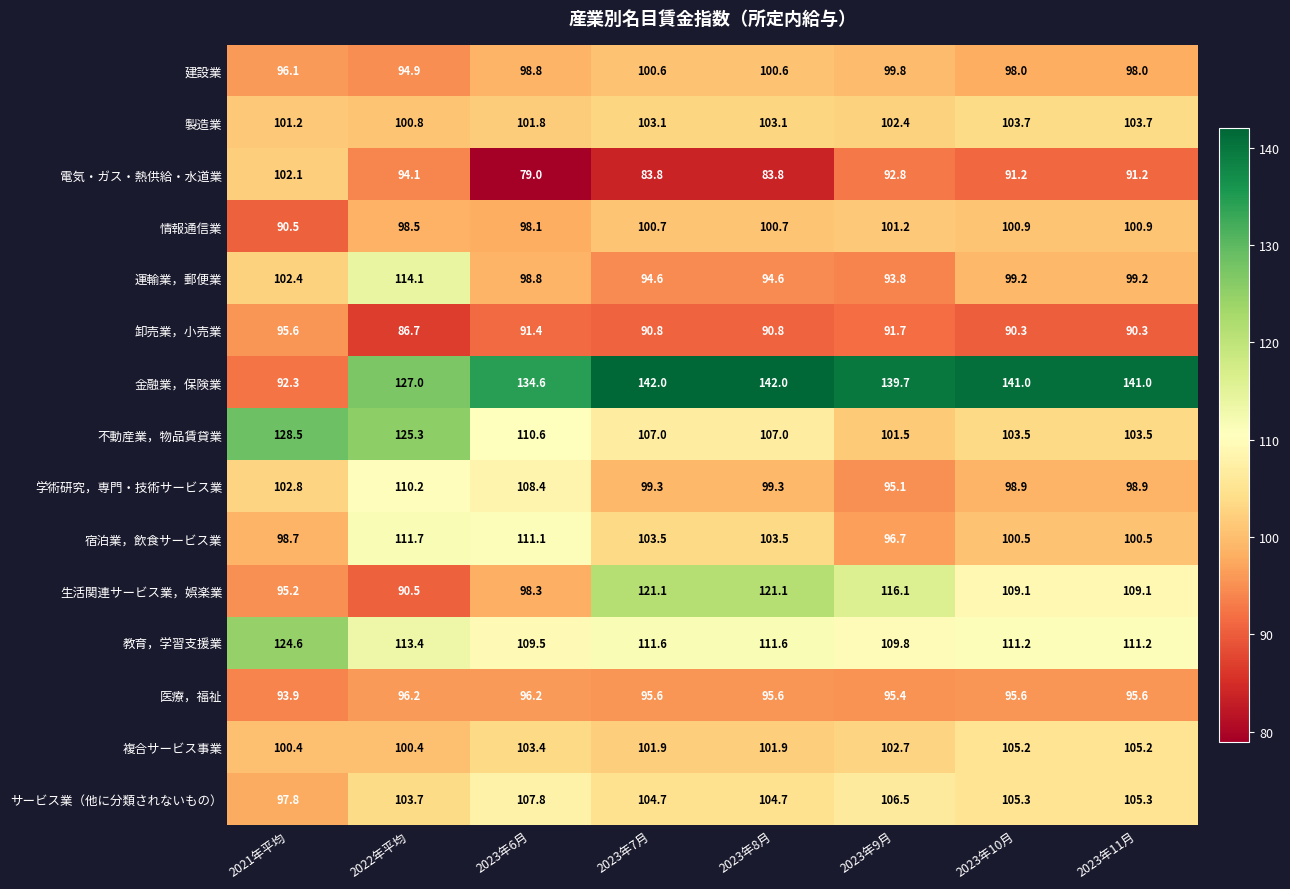

At which label does 製造業 first exceed 103?

2023年7月